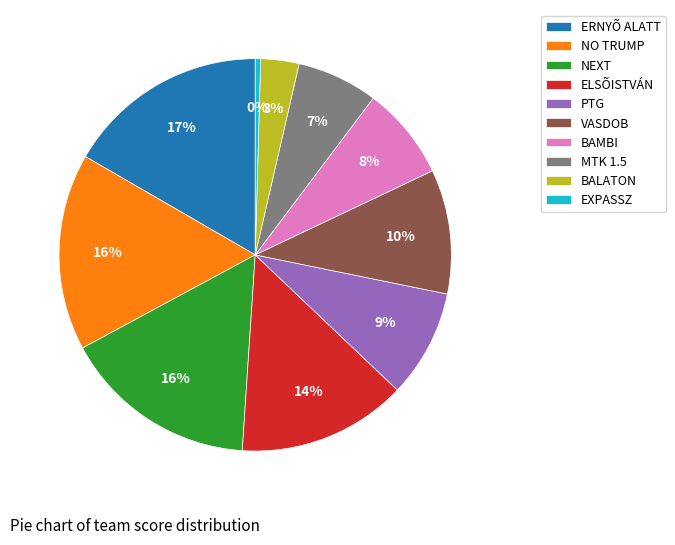

True or false: BAMBI accounts for 8% of the total.

True